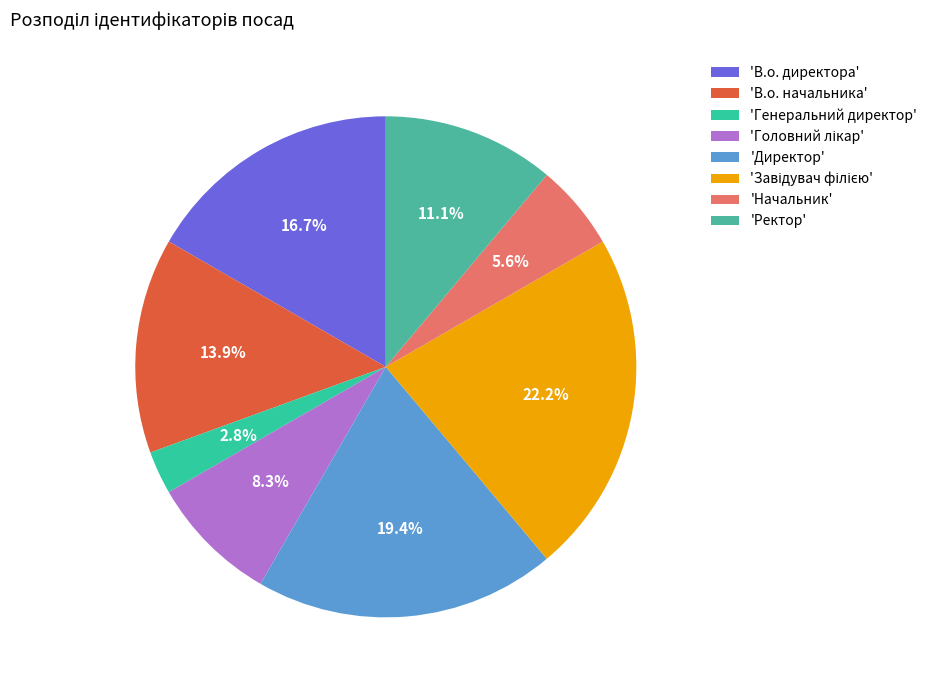

To the nearest percent, what is the average slice percentage?

12%